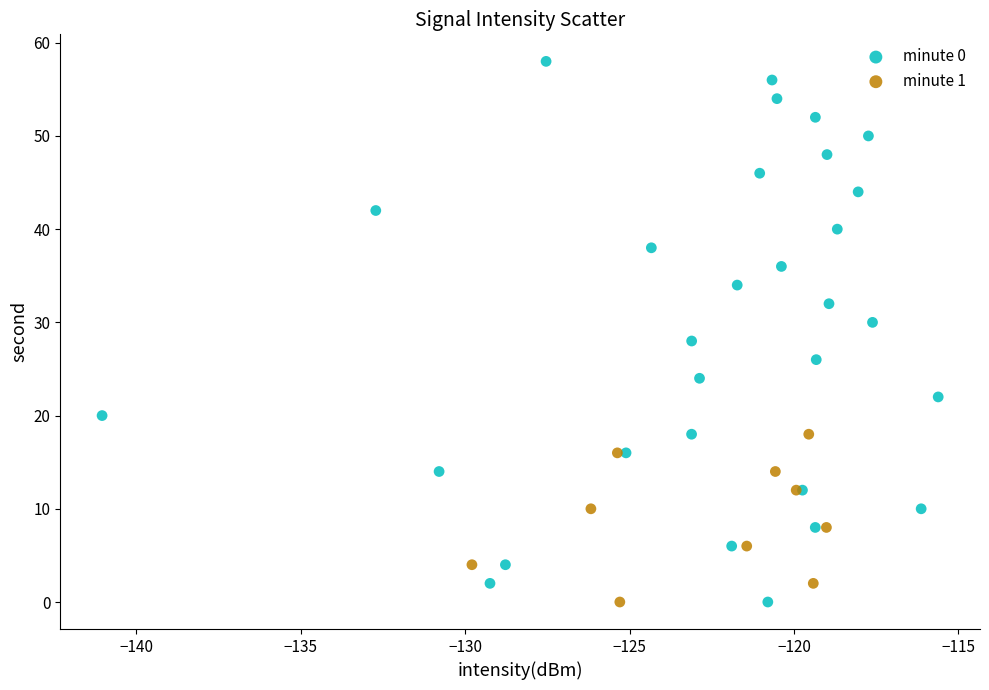

Which series reaches the maximum Y coordinate?

minute 0